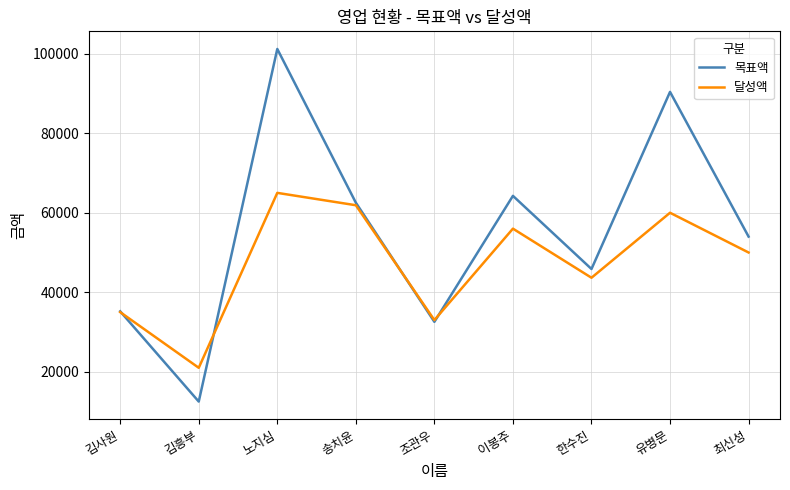

In 달성액, how many points are higher than both neighbors (excluding endpoints)?

3